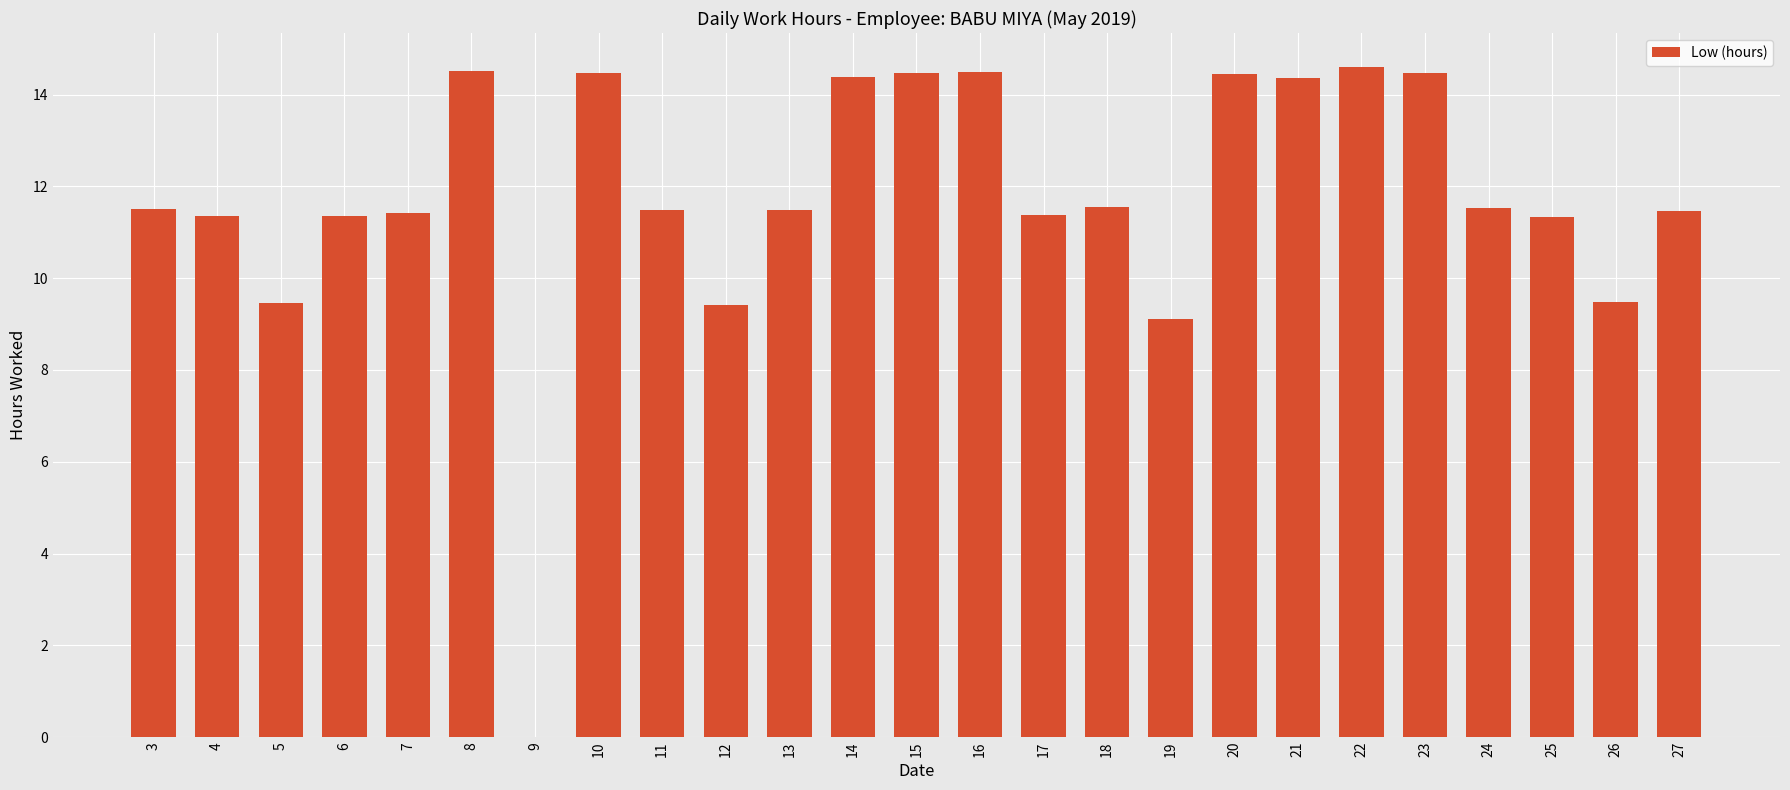

The value at 14 is 3.0. True or false?

False